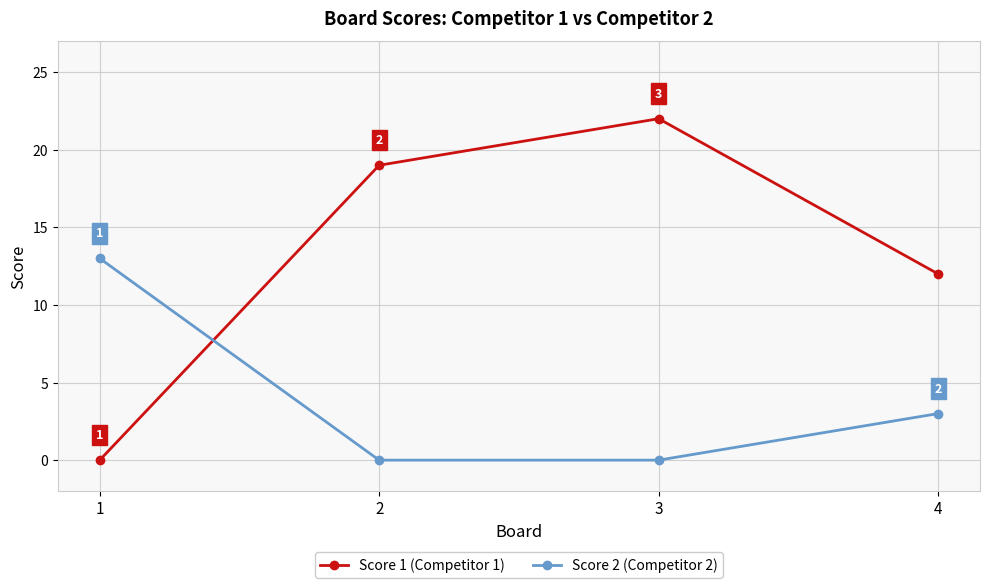

Between 2 and 4, which series saw the biggest shift?

Score 1 (Competitor 1)